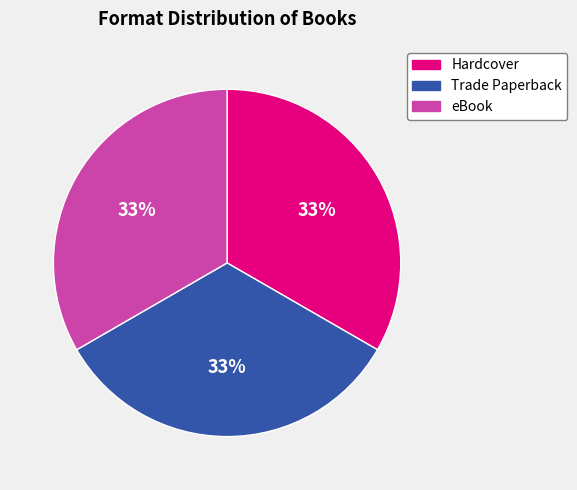

Count the number of slices in the pie.

3